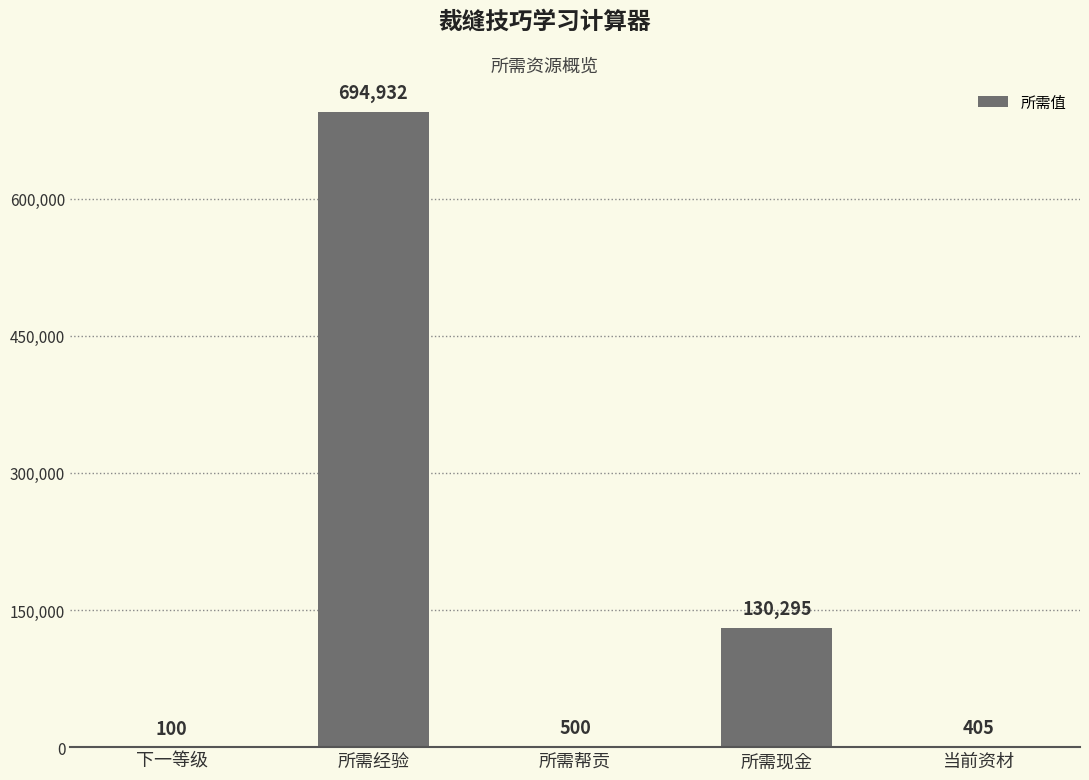

What is the sum of all values?

826232